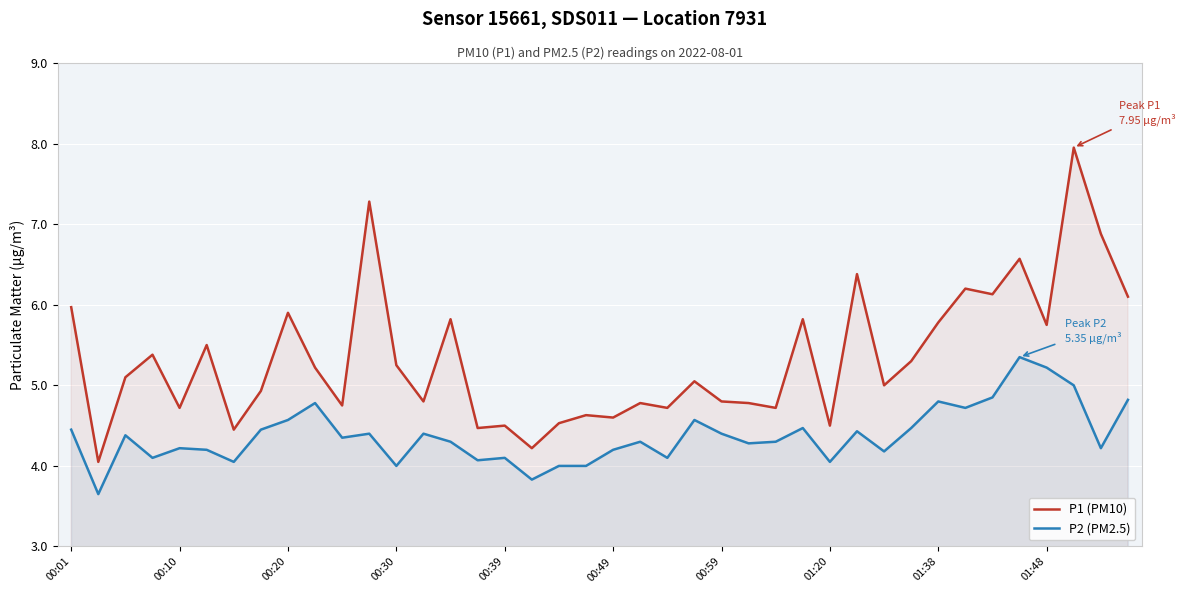

True or false: P1 (PM10) and P2 (PM2.5) intersect in this chart.

False